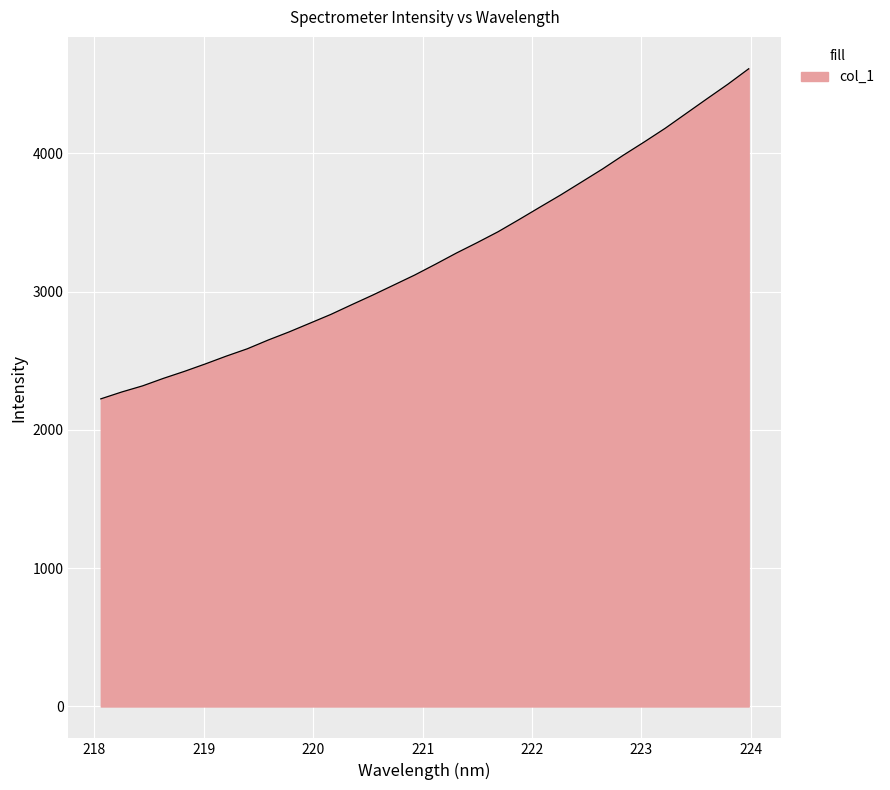

What is the difference between the maximum and minimum values?

2386.2